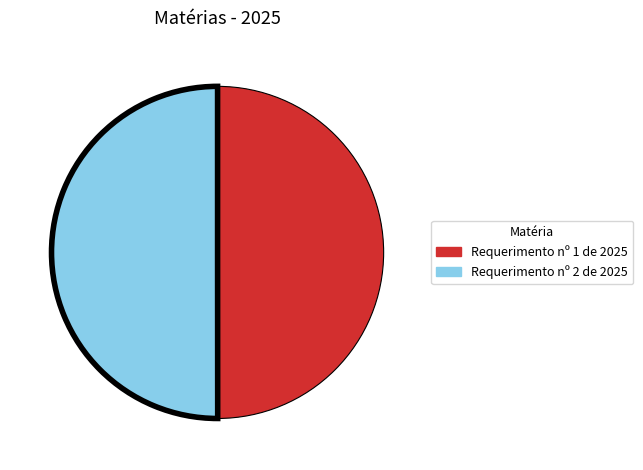

Is it true that Requerimento nº 2 de 2025 is 50% of the pie?

True